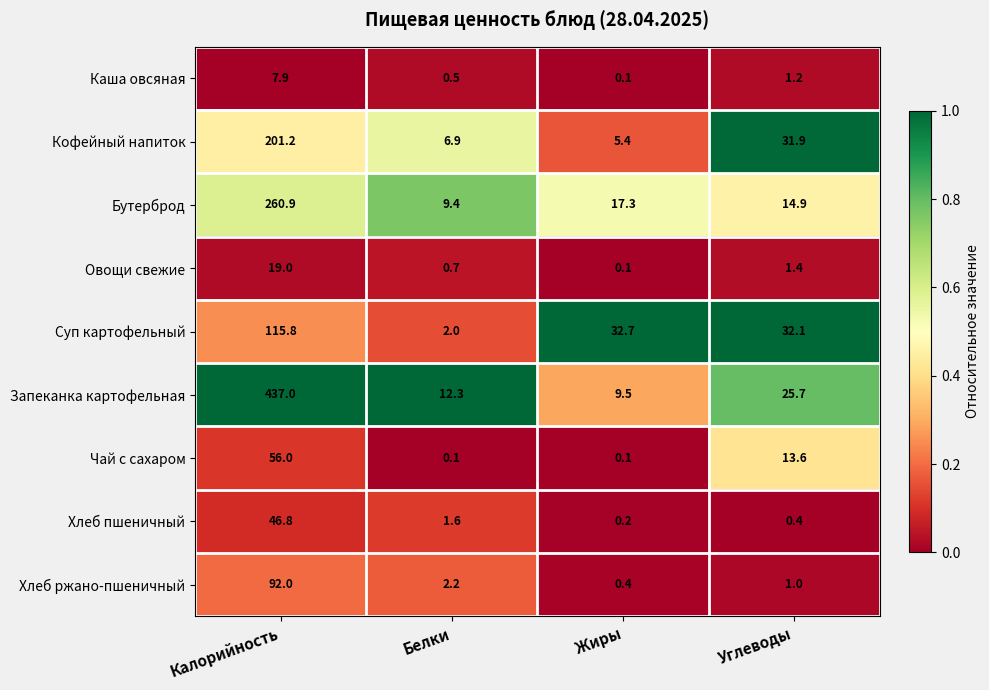

What is the difference between the second highest and minimum values in the Хлеб ржано-пшеничный series?

1.8